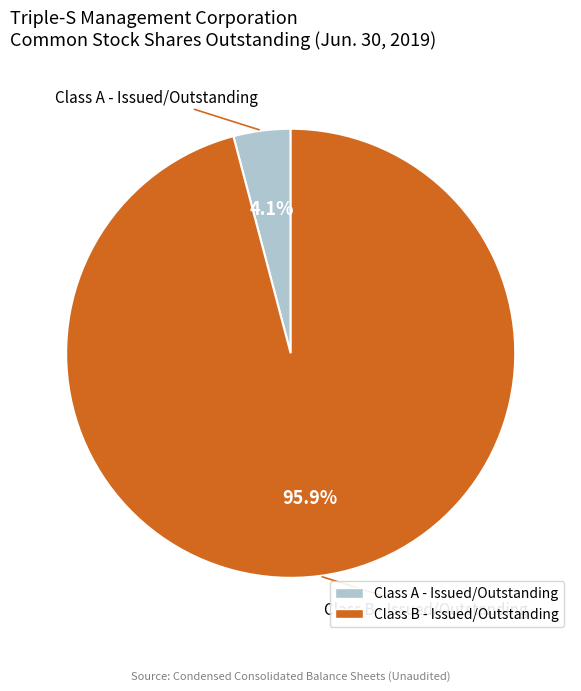

Combined, what portion of the pie is Class A - Issued/Outstanding and Class B - Issued/Outstanding?

100.0%